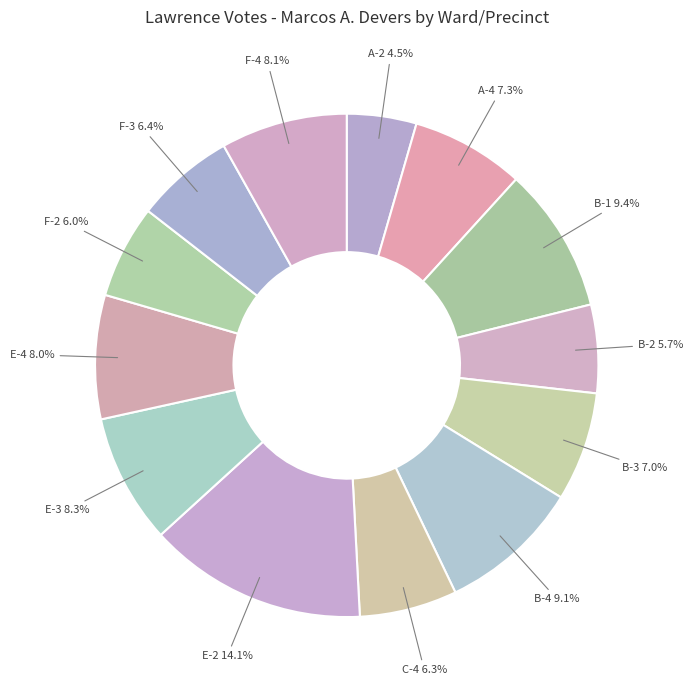

How many segments does this pie chart have?

13